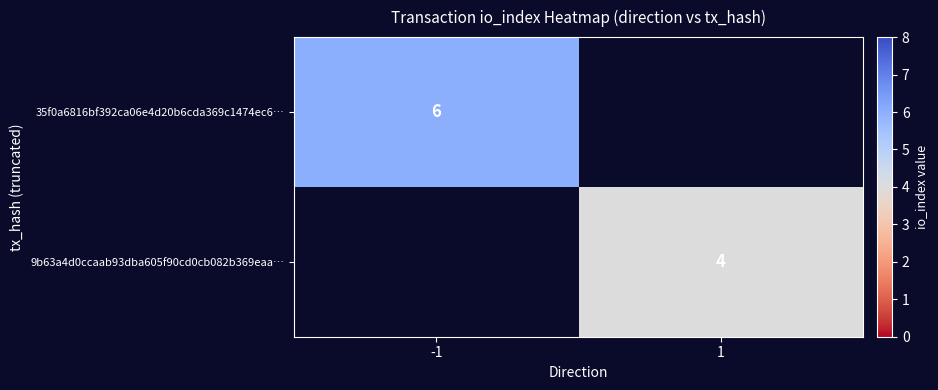

Is the value of 9b63a4d0ccaab93dba605f90cd0cb082b369eaa… at 1 greater than the value of 35f0a6816bf392ca06e4d20b6cda369c1474ec6… at -1?

No